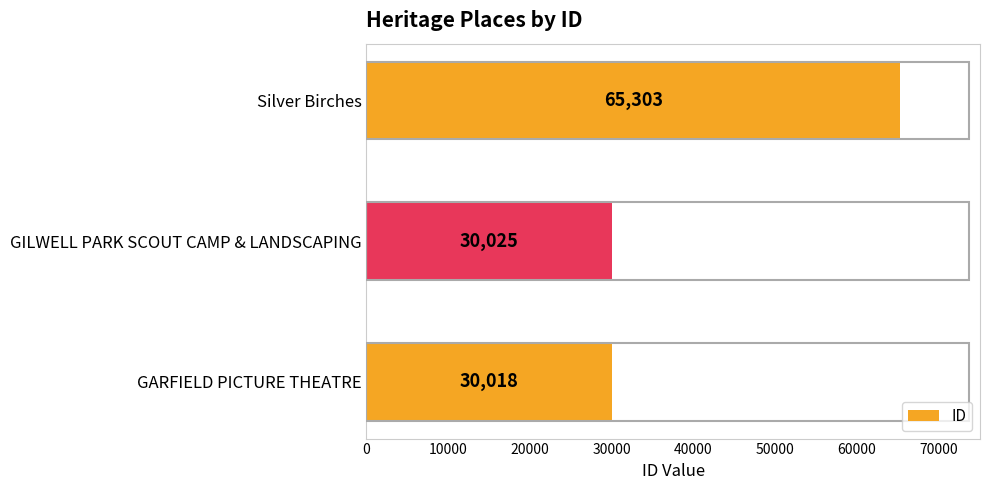

List the labels in order of value, smallest first.

GARFIELD PICTURE THEATRE, GILWELL PARK SCOUT CAMP & LANDSCAPING, Silver Birches